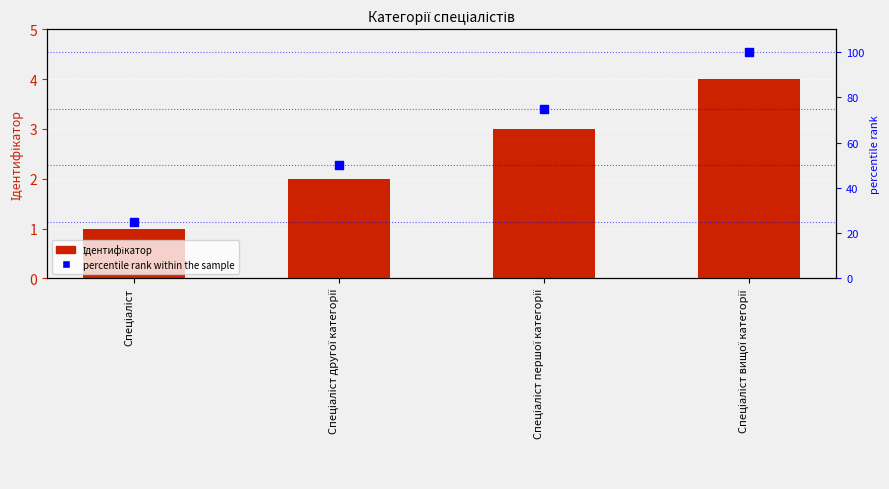

Which series contains the highest Y value?

percentile rank within the sample